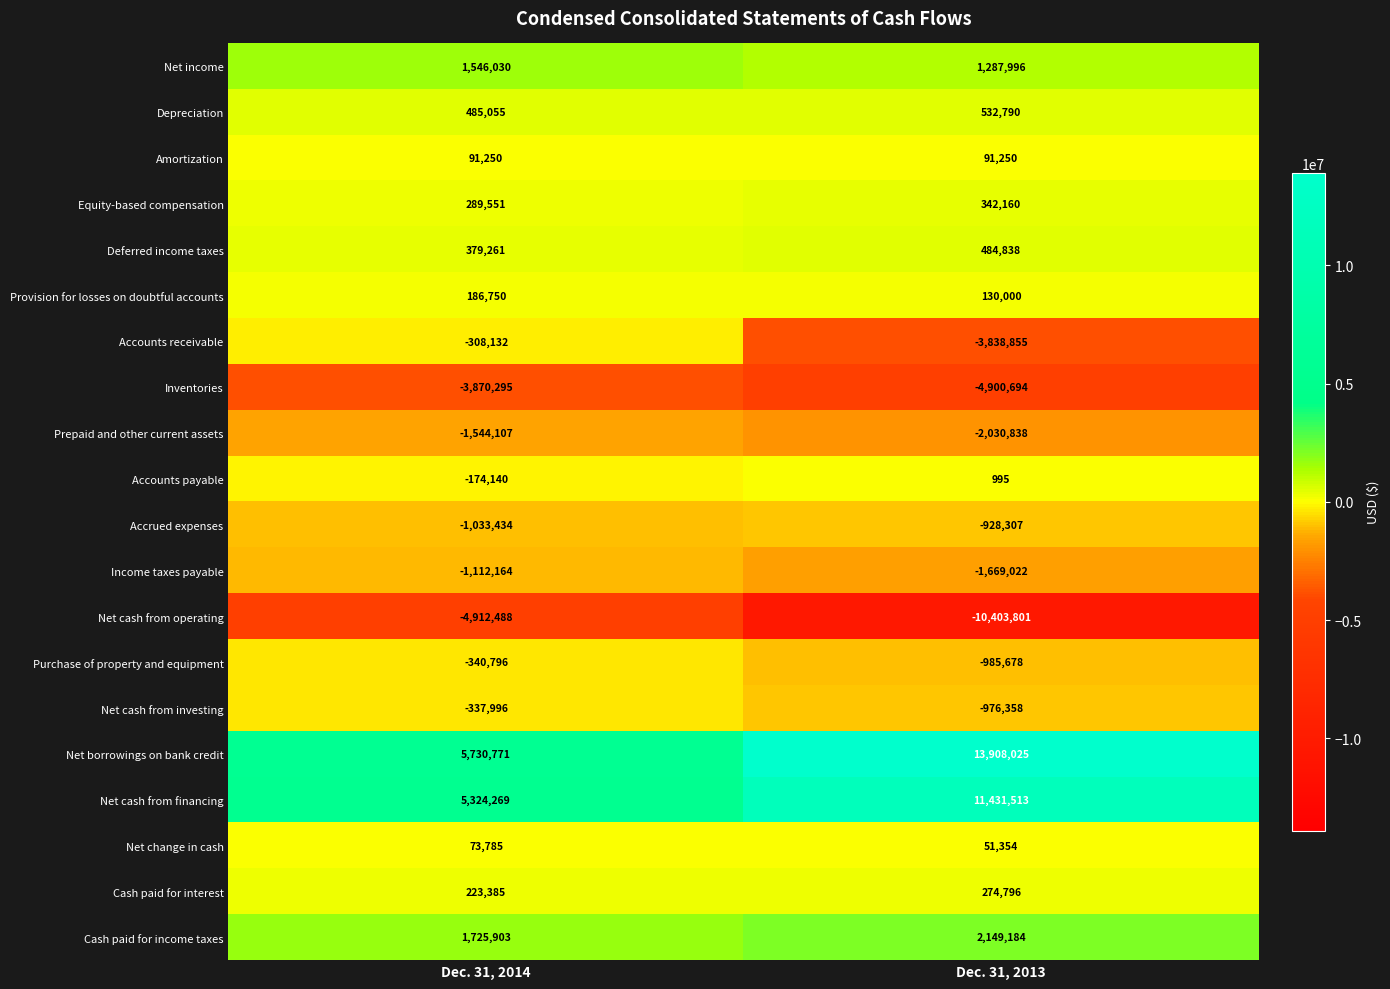

True or false: Cash paid for interest has a value of 274796 at Dec. 31, 2013.

True